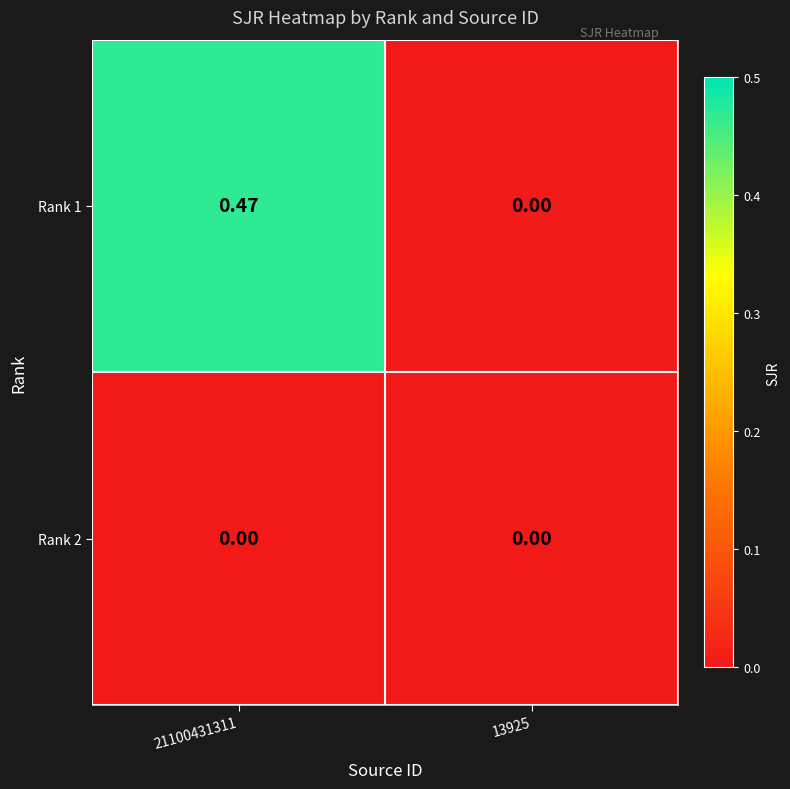

Is the value of Rank 2 at 13925 greater than the value of Rank 1 at 21100431311?

No